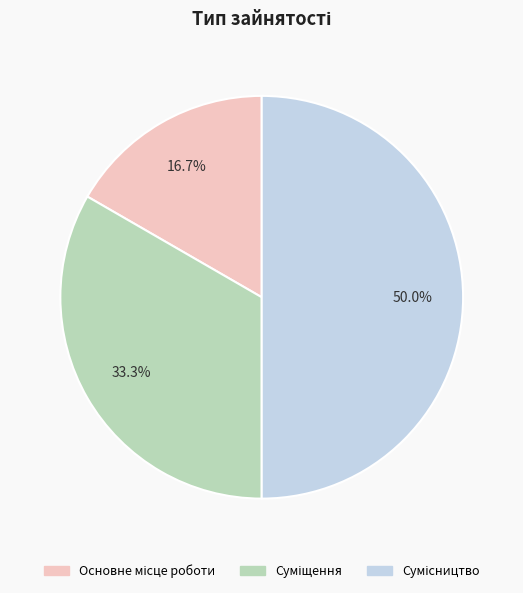

Which slice is the largest?

Сумісництво